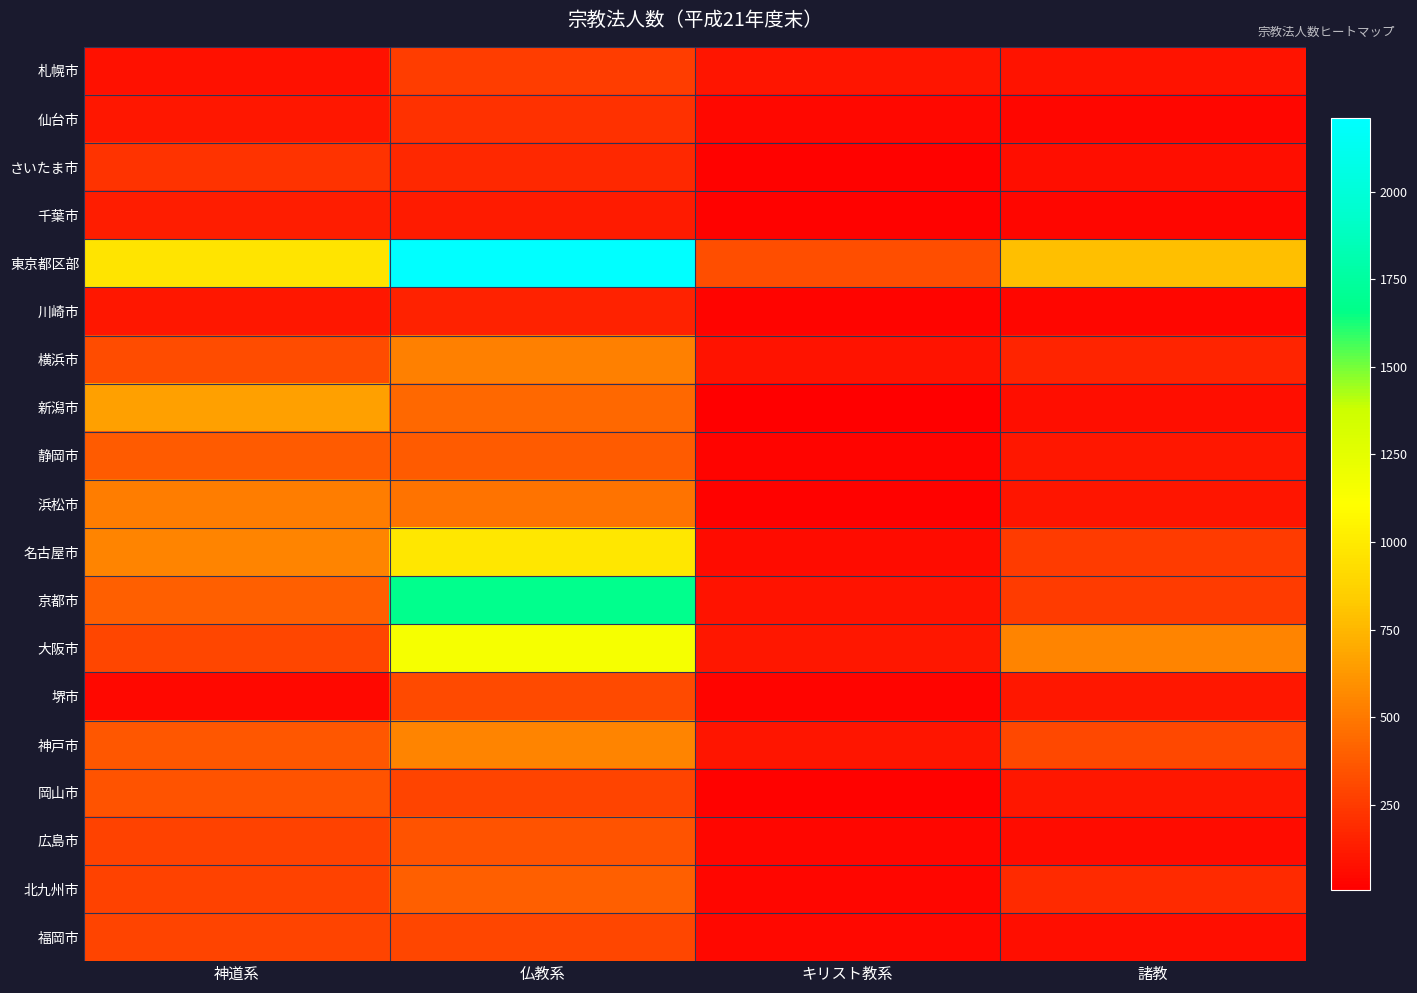

What is the total value across all series at 諸教?

3552